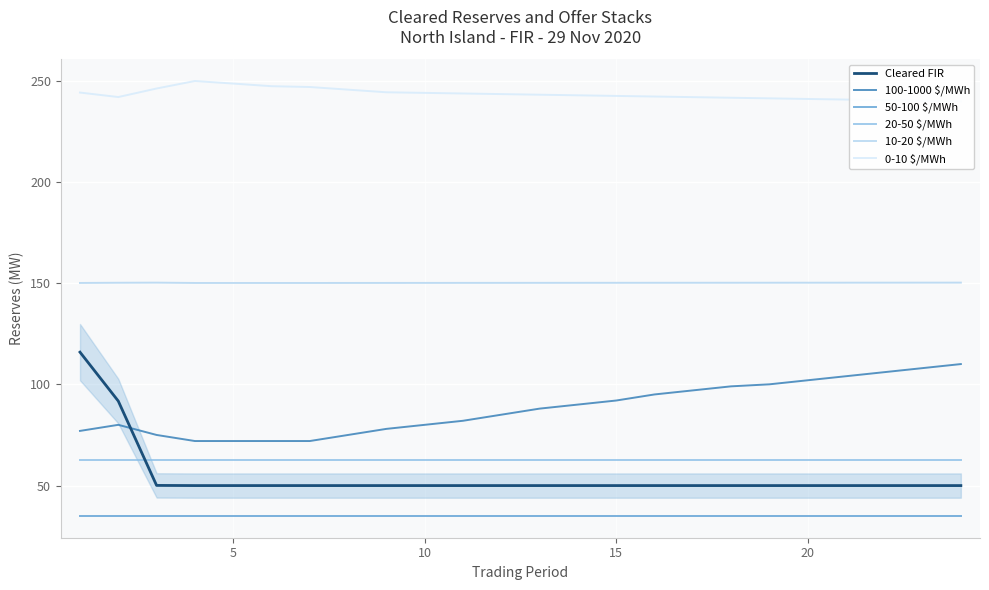

True or false: 0-10 $/MWh has more than 1 interior local peaks.

False